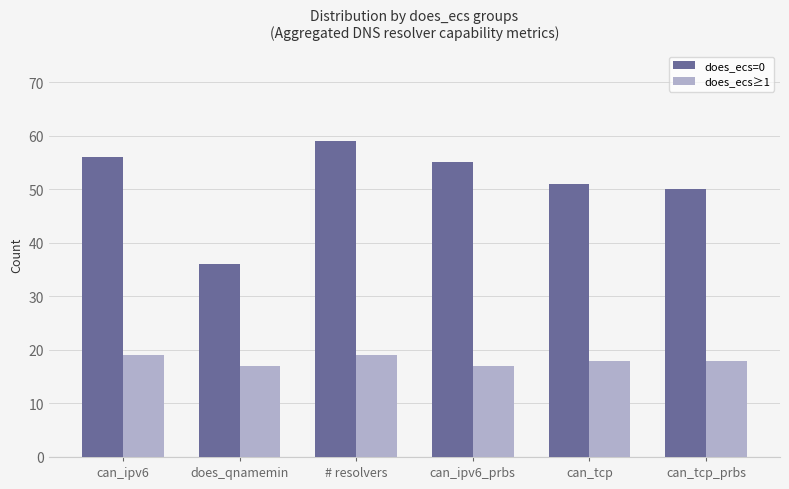

Which category has the highest value in the does_ecs=0 series?

# resolvers